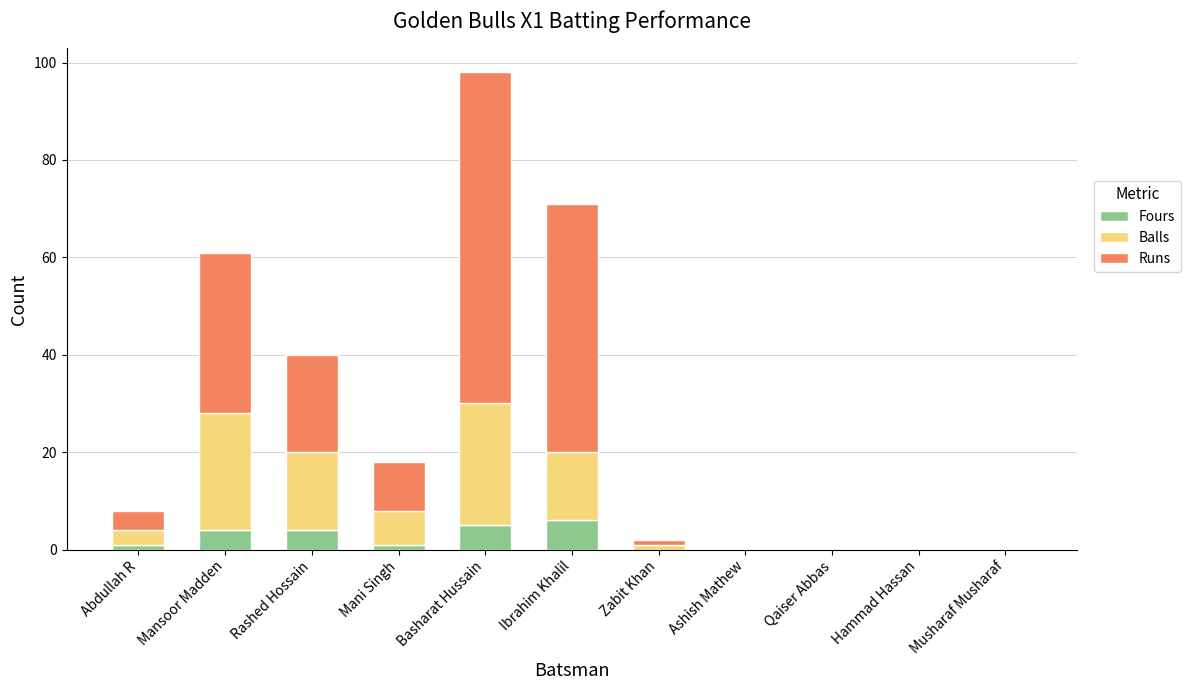

What is the approximate value of Fours at Rashed Hossain?

4